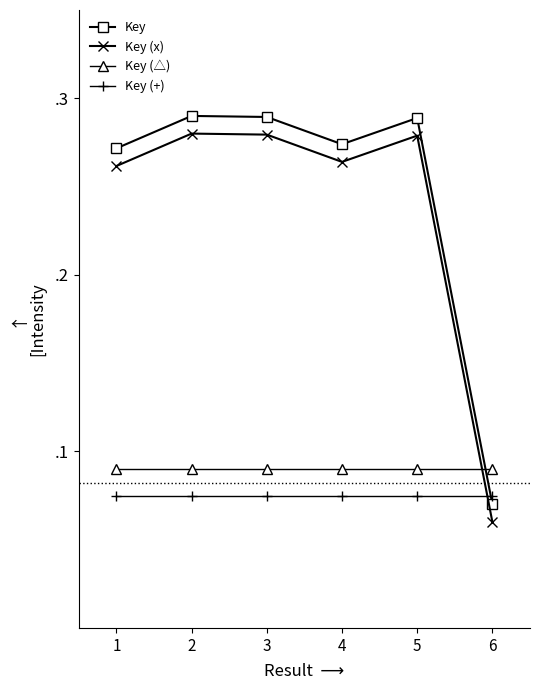

Does the chart display data point markers on the line(s)?

Yes